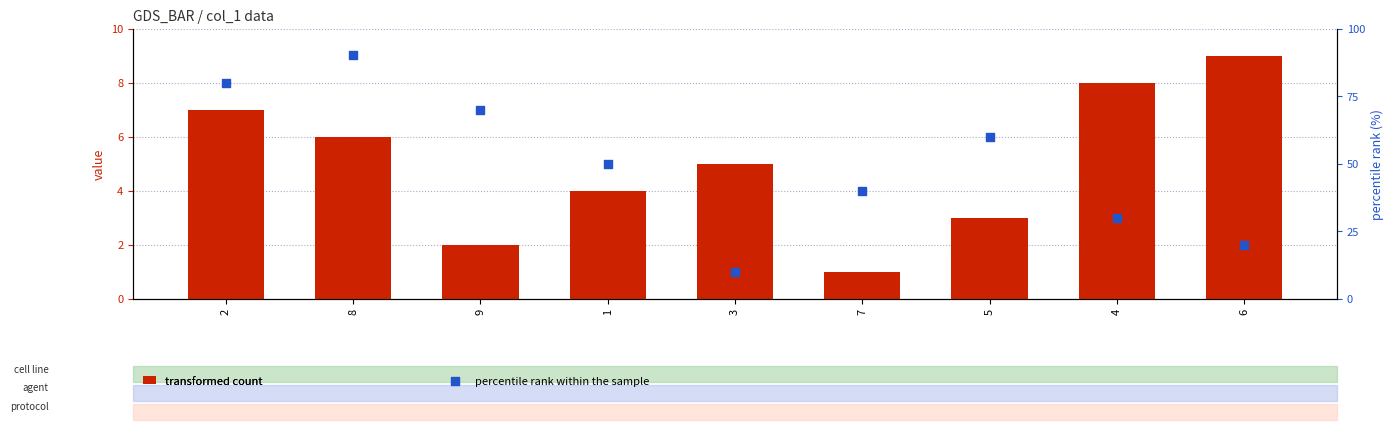

What are all the series names shown in the legend?

transformed count, percentile rank within the sample